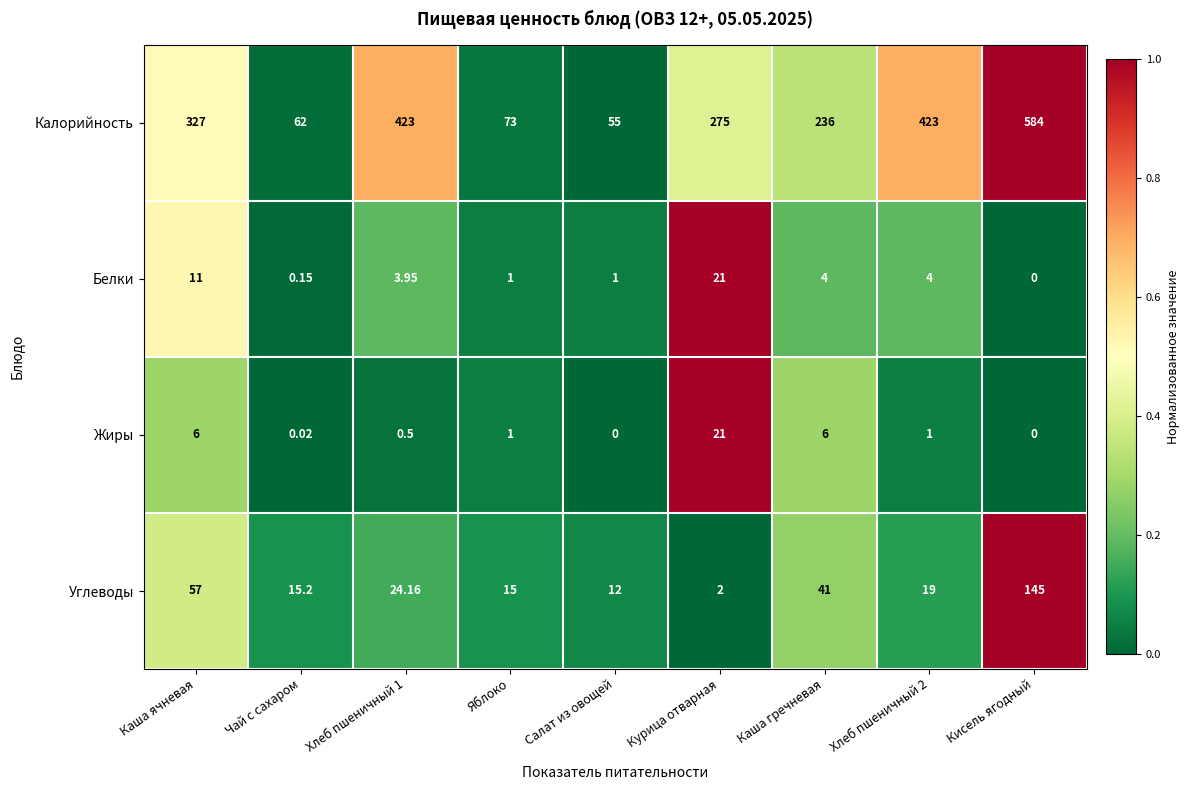

At which label does Калорийность reach its peak?

Кисель ягодный